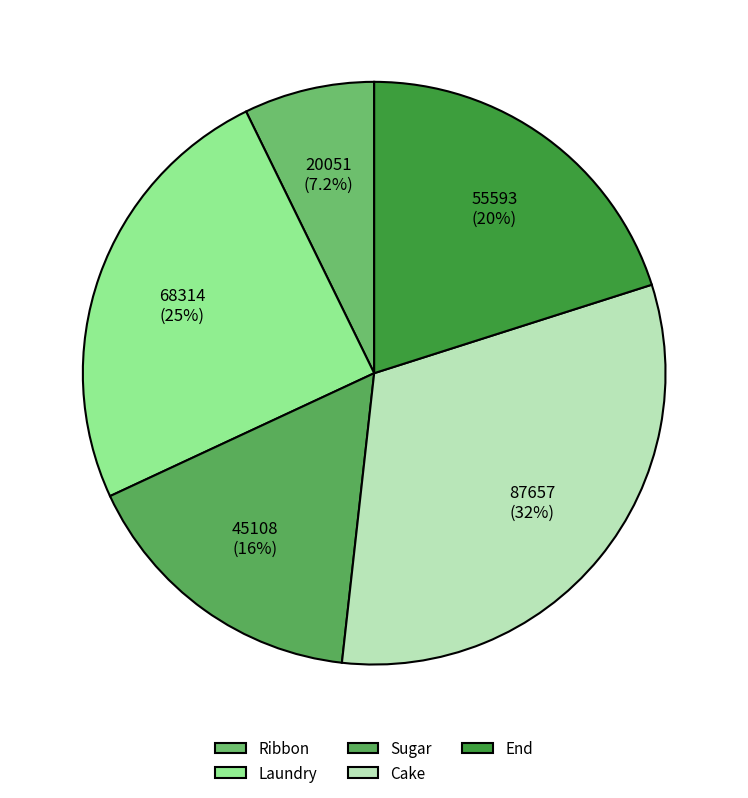

Which category has the biggest portion of the pie?

Cake